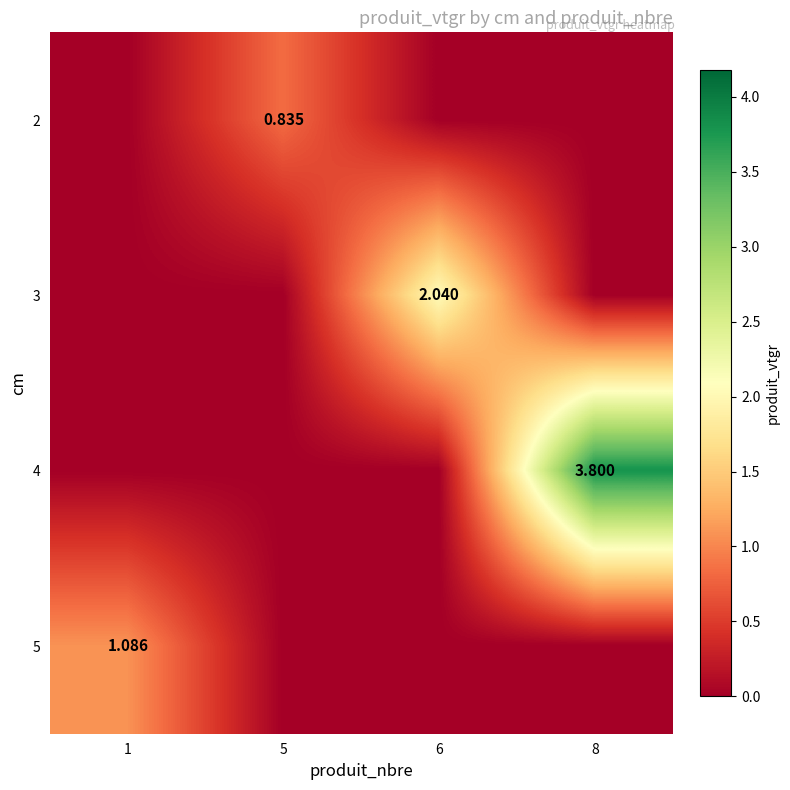

Rank the series at 8 from lowest to highest value.

2, 3, 5, 4